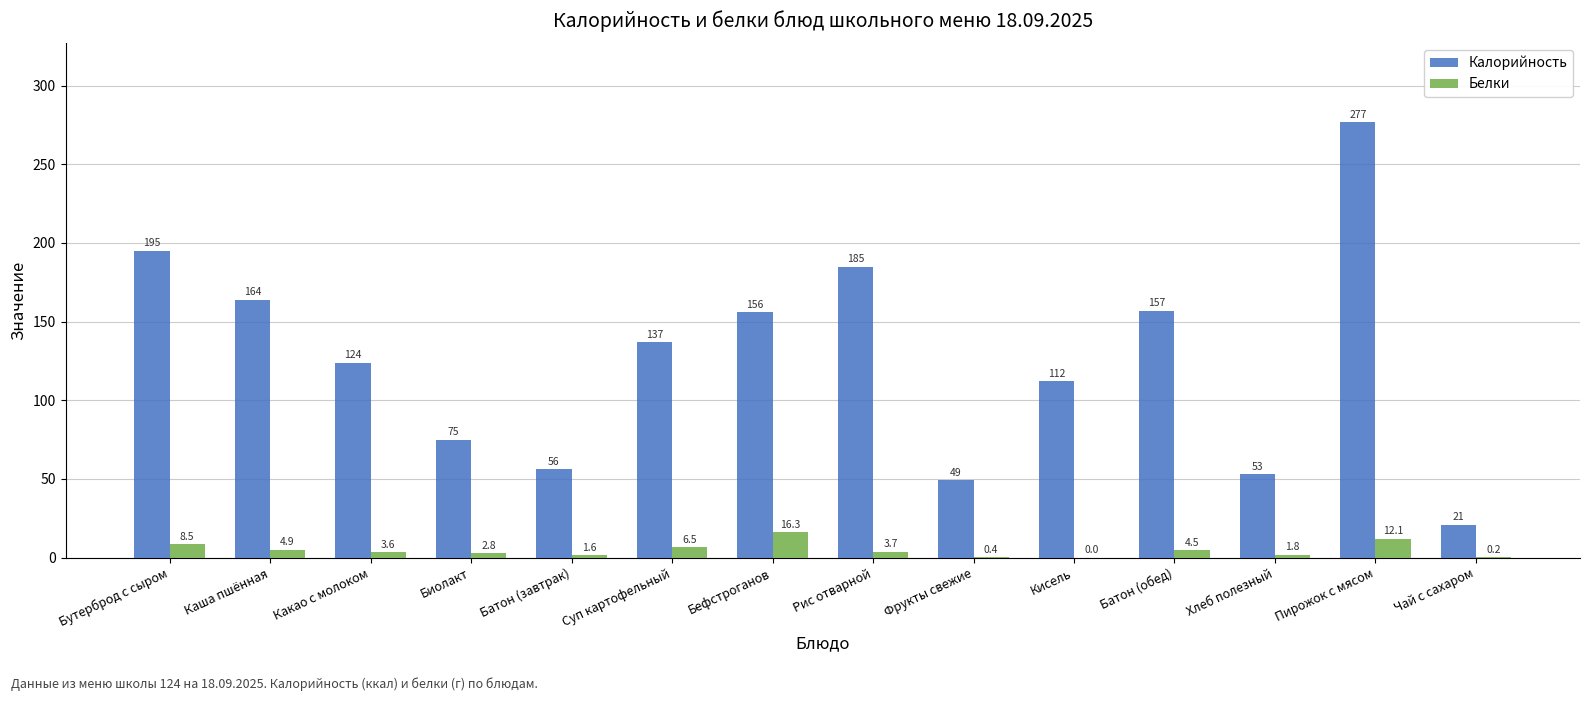

The Белки series shows 1.6 at Батон (завтрак). True or false?

True